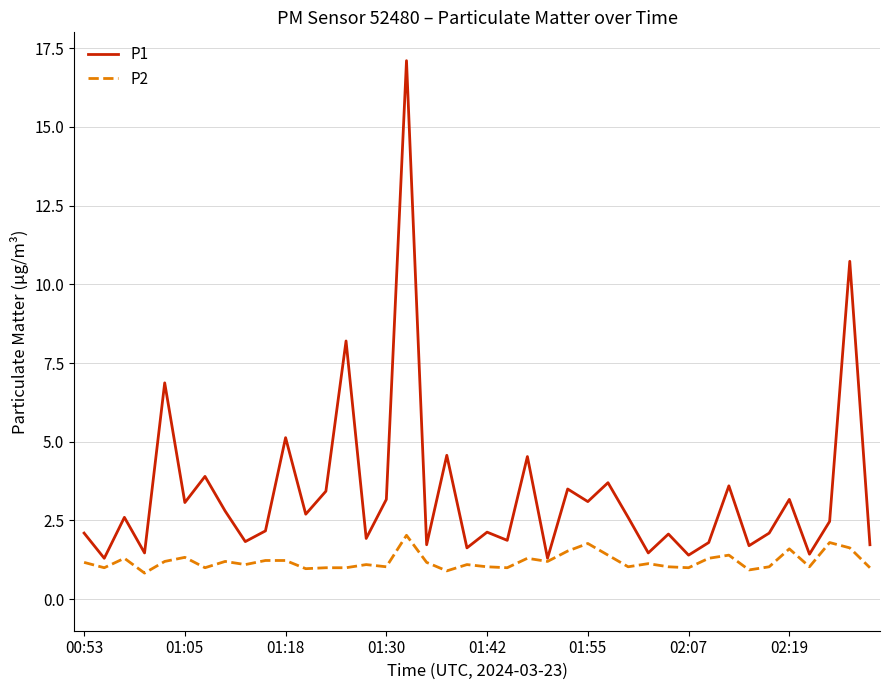

Which series has the widest spread of values?

P1